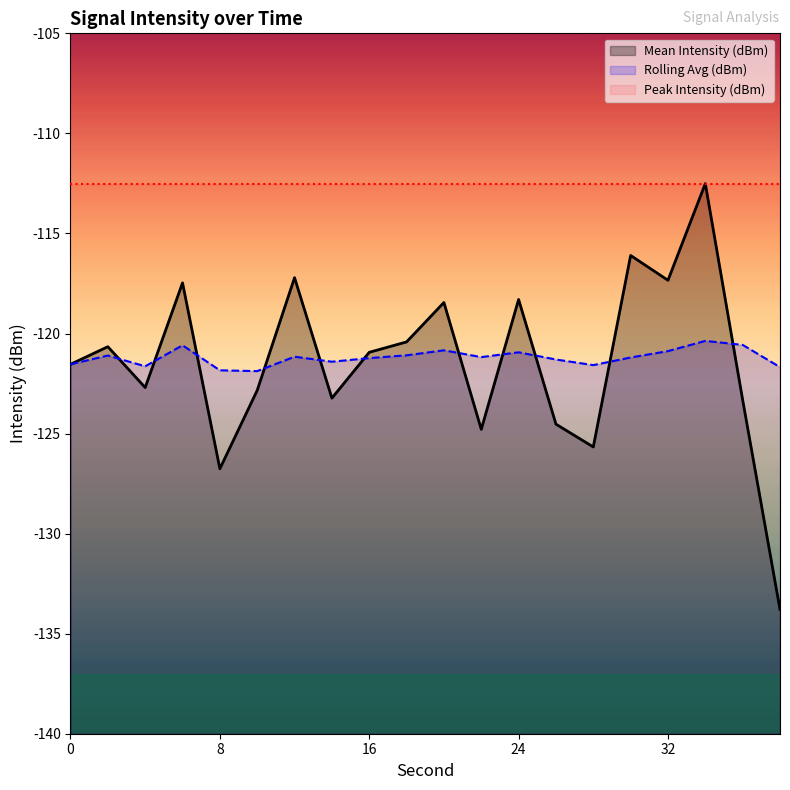

What are all the series names shown in the legend?

Mean Intensity (dBm), Rolling Avg (dBm), Peak Intensity (dBm)